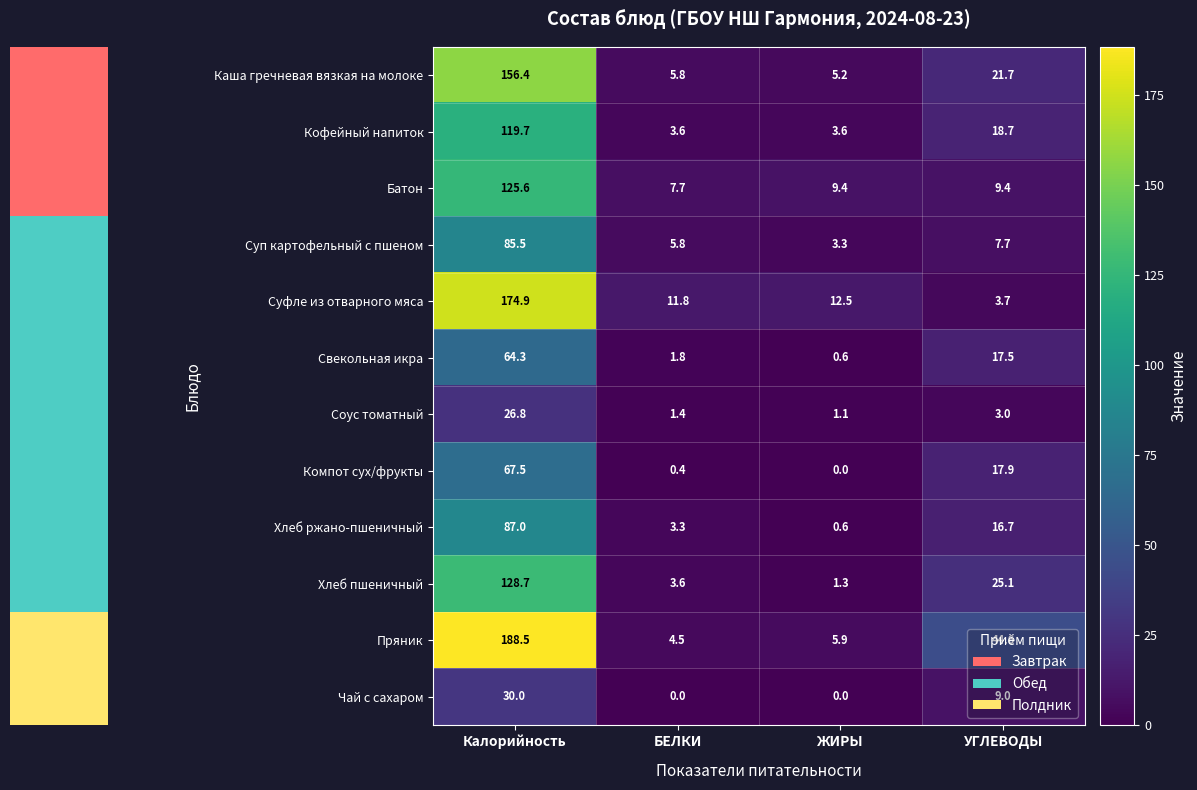

How many values in the Хлеб ржано-пшеничный series are below 16?

2